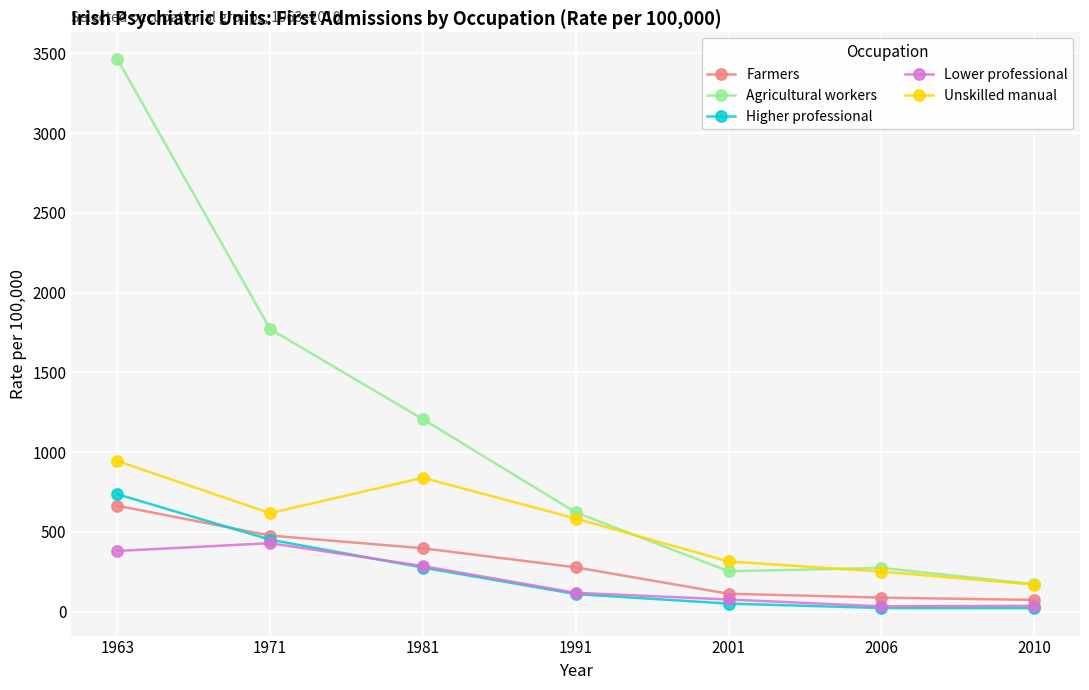

Is it true that Agricultural workers equals 1031.0 at 1991?

False